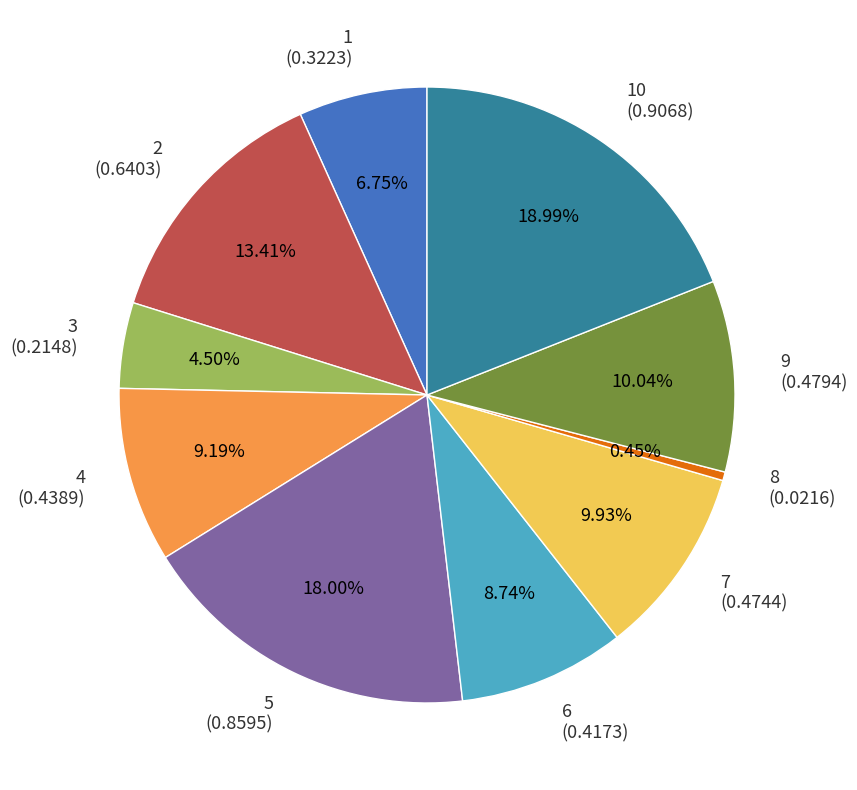

Combined, what portion of the pie is 6 and 4?

17.9%